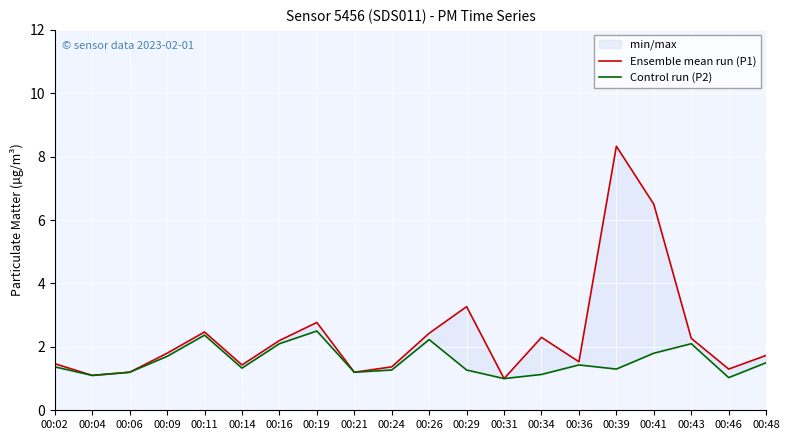

Reading left to right, transcribe all the data shown in this chart.

Ensemble mean run (P1): 1.5	1.1	1.2	1.8	2.5	1.4	2.2	2.8	1.2	1.4	2.4	3.3	1.0	2.3	1.5	8.3	6.5	2.3	1.3	1.7
Control run (P2): 1.4	1.1	1.2	1.7	2.4	1.3	2.1	2.5	1.2	1.3	2.2	1.3	1.0	1.1	1.4	1.3	1.8	2.1	1.0	1.5